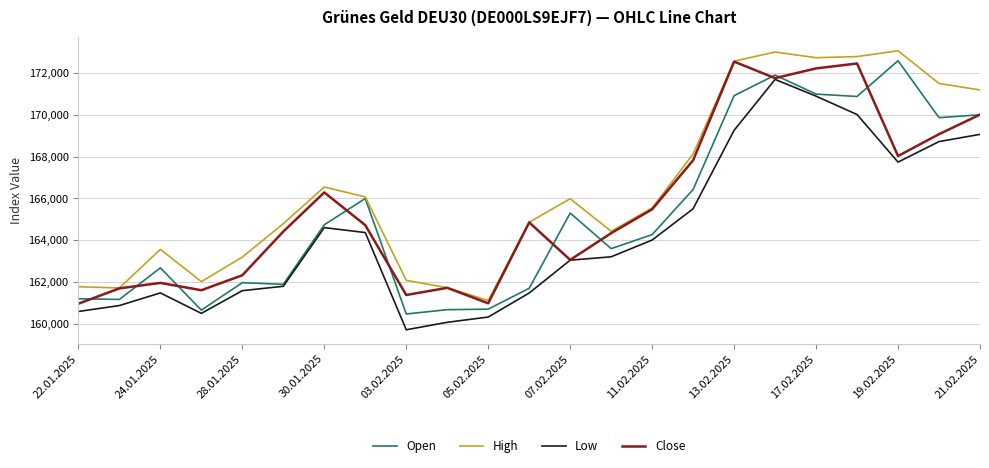

Which series has the largest total across all categories?

High